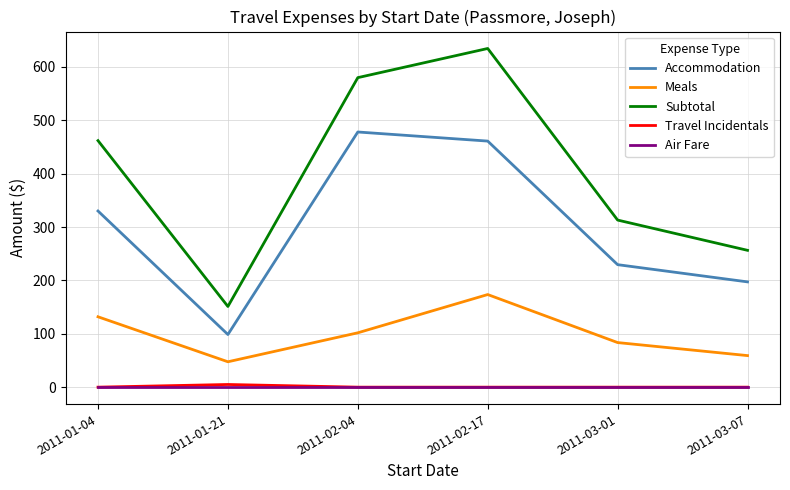

The value of Meals at 2011-01-21 is 47.5. True or false?

True